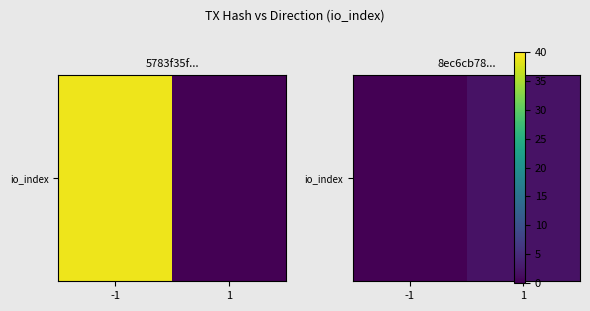

Reading left to right, extract all data points from this chart.

-1=0	1=2